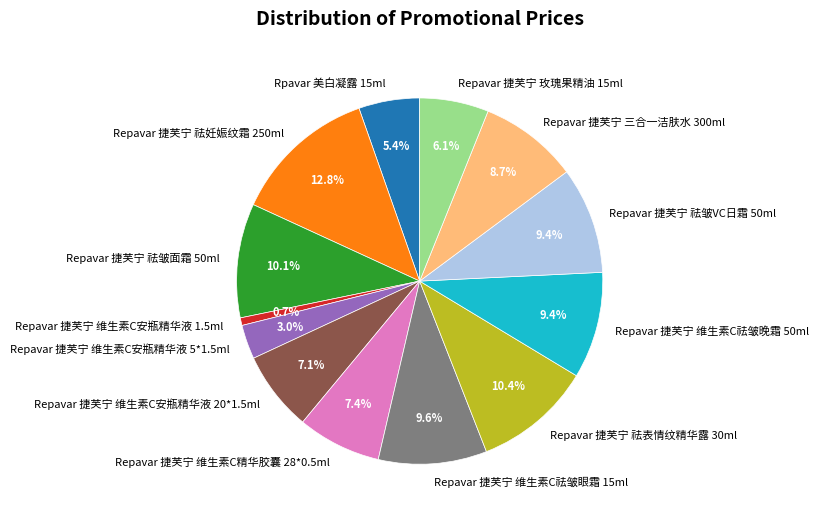

Is it true that Repavar 捷芙宁 玫瑰果精油 15ml is 1% of the pie?

False